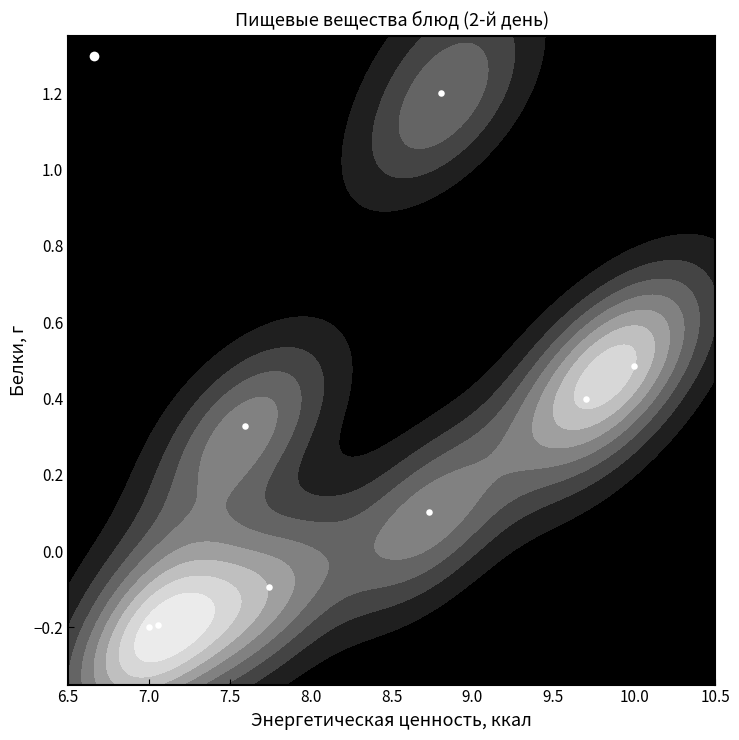

What is the maximum value shown in the chart?

1.2